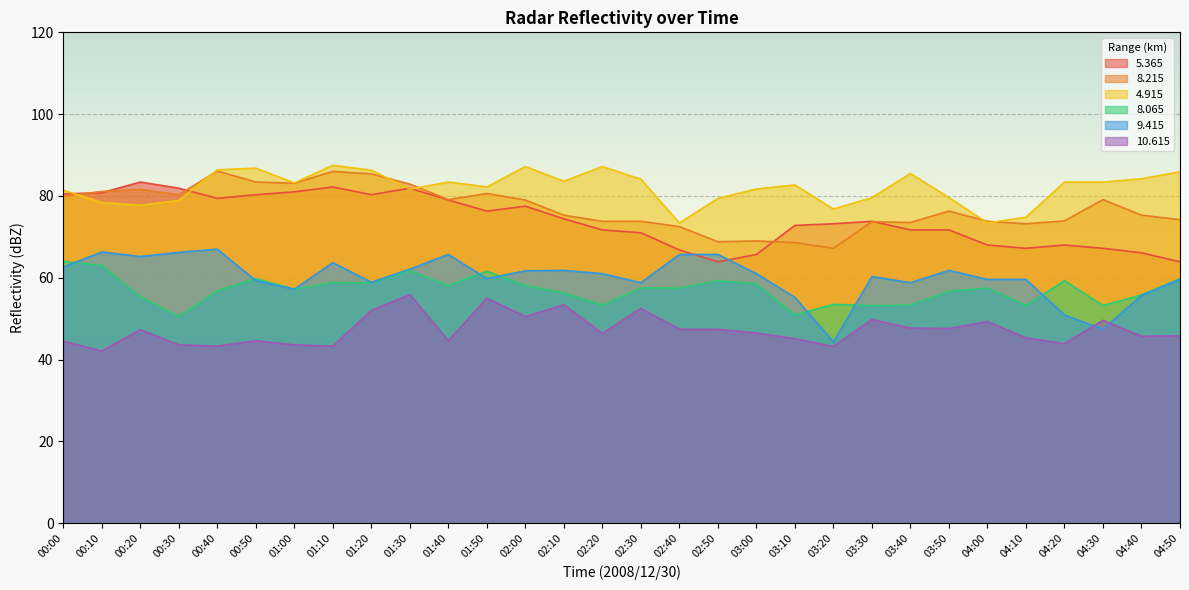

Does the chart display data point markers on the line(s)?

No